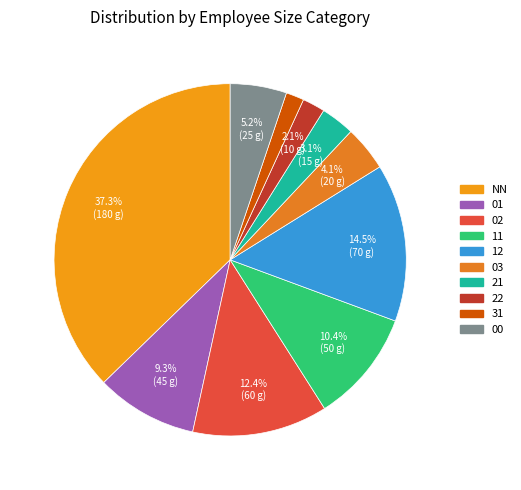

Count the number of slices in the pie.

10